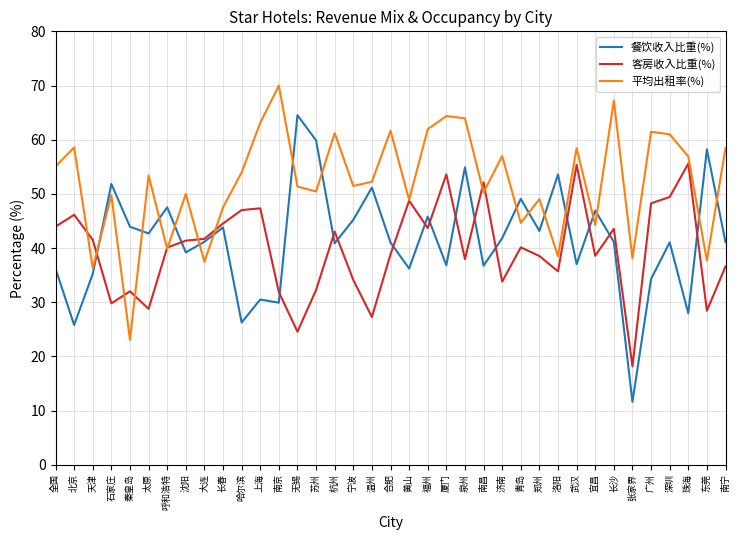

What is the difference between the maximum and minimum values in the 平均出租率(%) series?

46.9